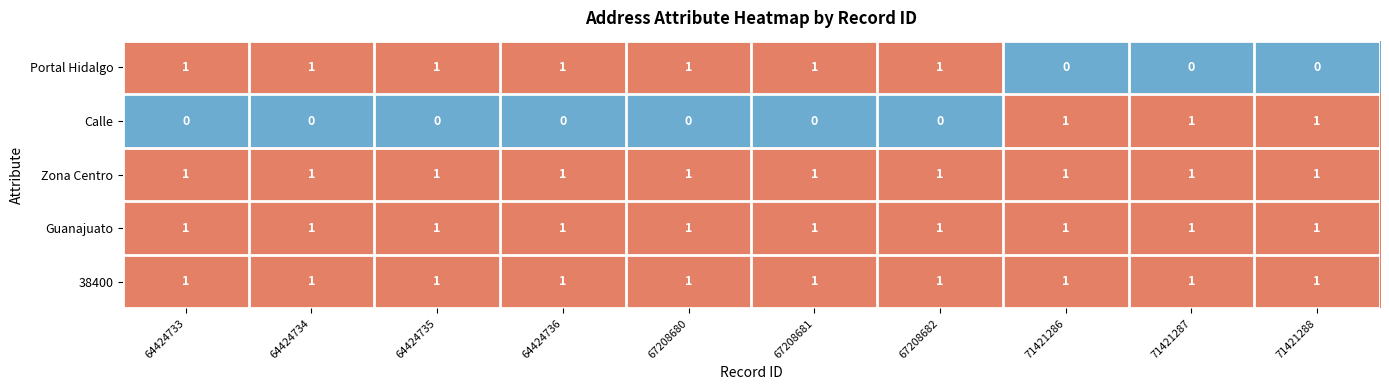

At how many categories does at least one series exceed 0?

10